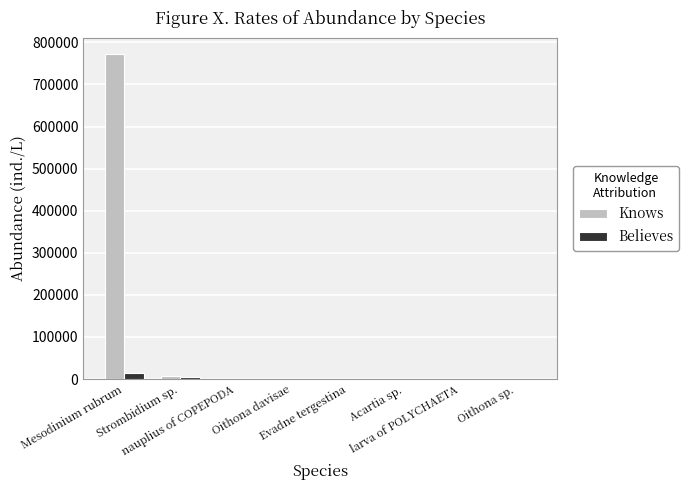

The Believes series shows 56 at Oithona davisae. True or false?

True